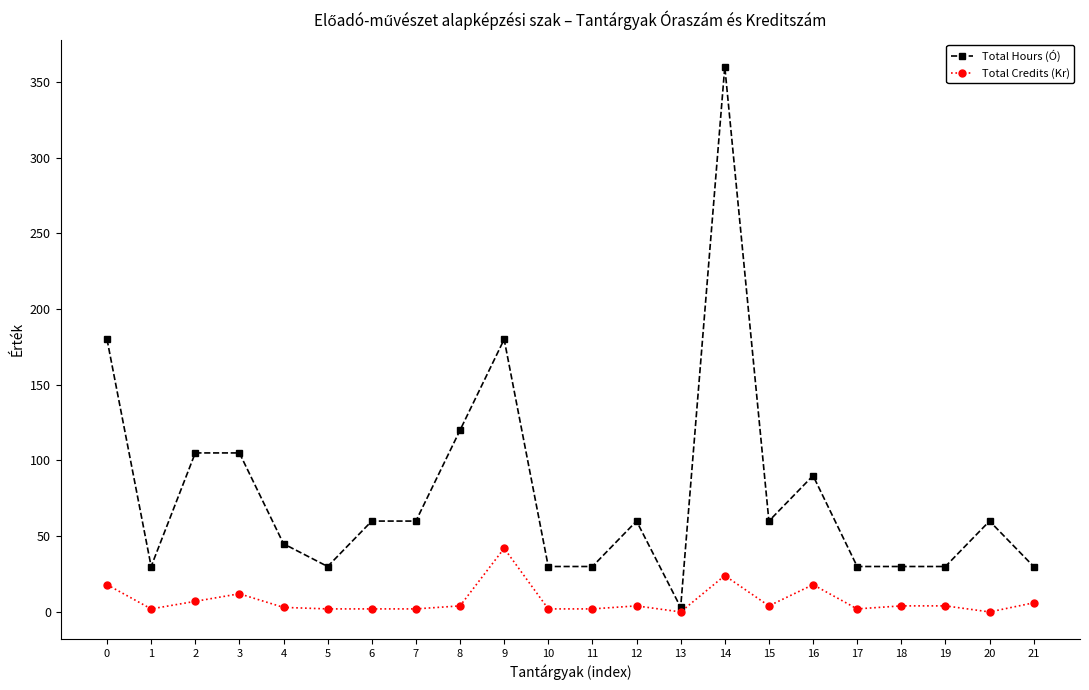

Which series has the widest spread of values?

Total Hours (Ó)